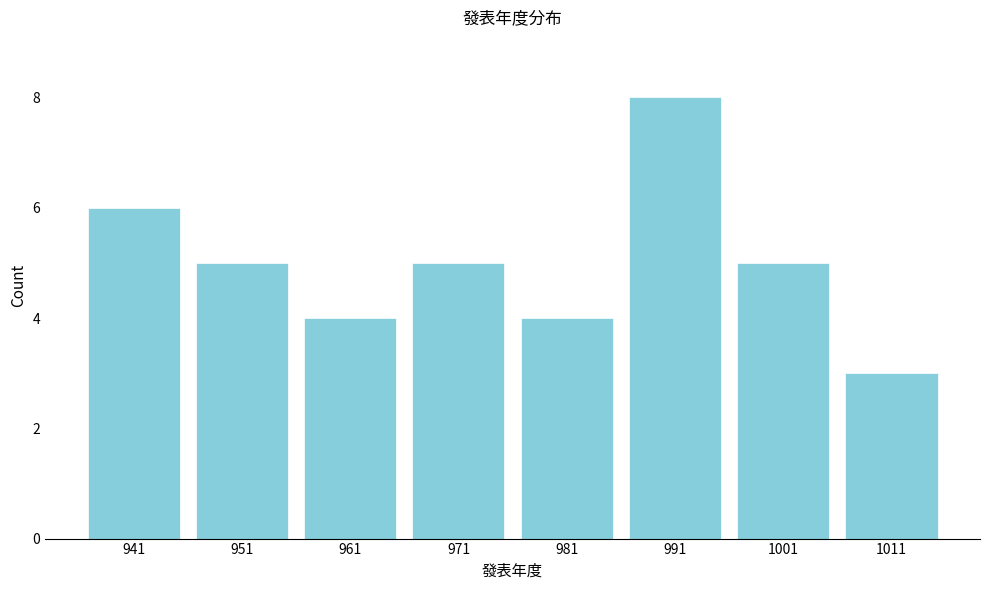

Reading left to right, transcribe all the data shown in this chart.

941=6	951=5	961=4	971=5	981=4	991=8	1001=5	1011=3